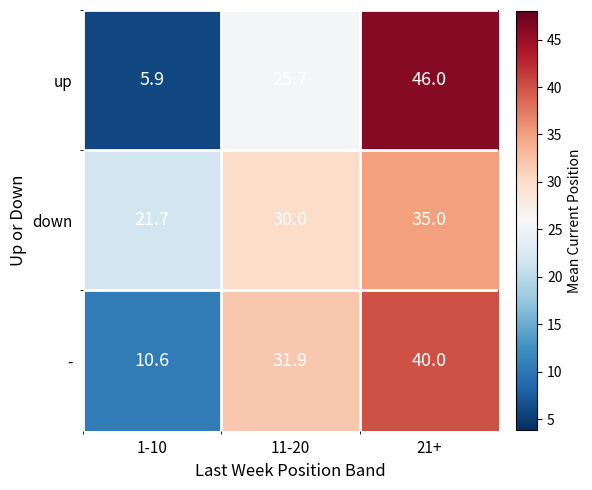

What is the sum of all - values?

82.5